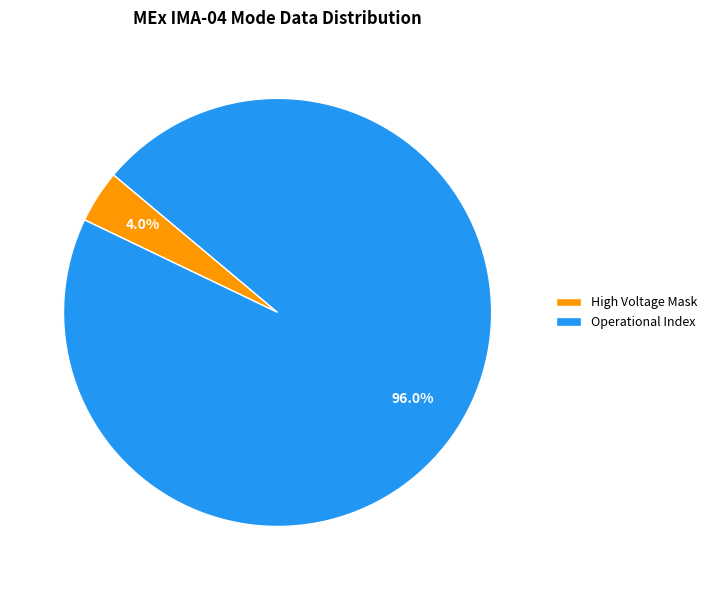

How many segments does this pie chart have?

2